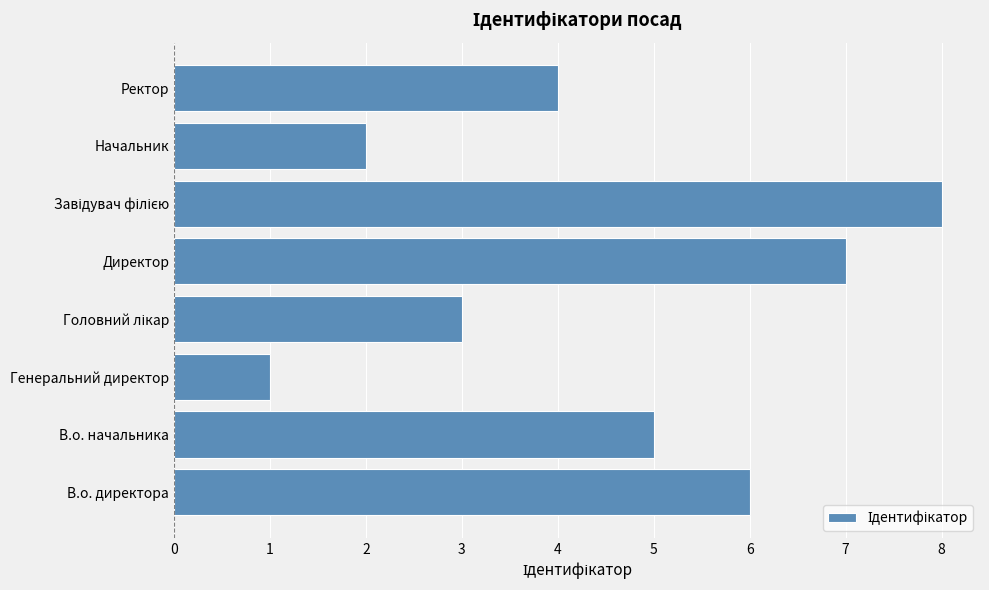

How many values are below 5?

4